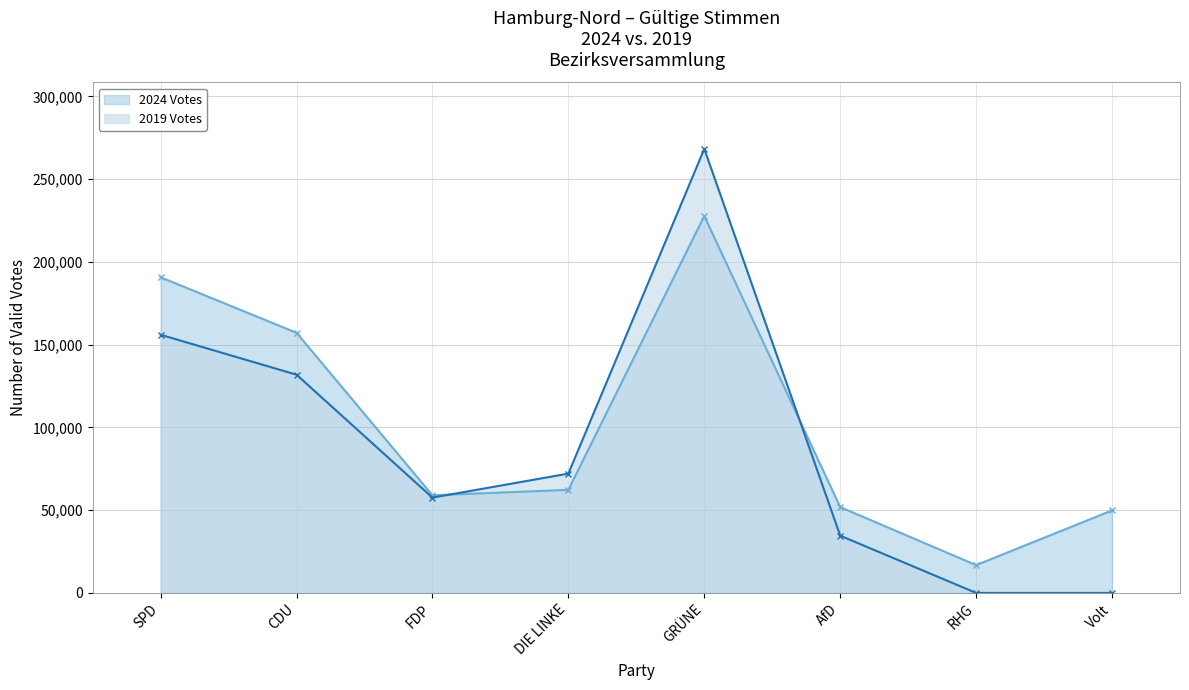

Is the value of 2024 Votes at GRÜNE greater than the value of 2019 Votes at SPD?

Yes